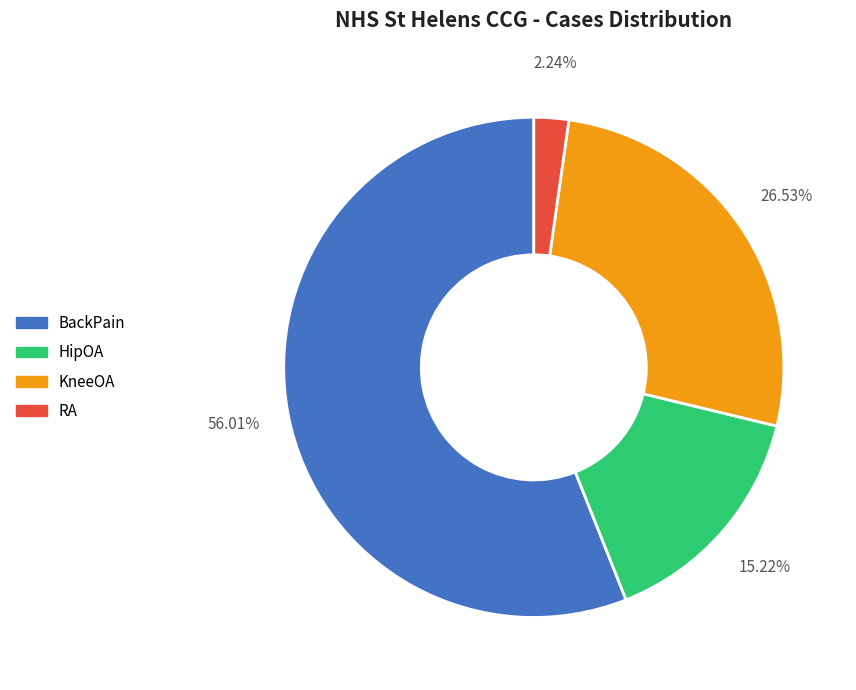

To the nearest percent, what is the average slice percentage?

25%